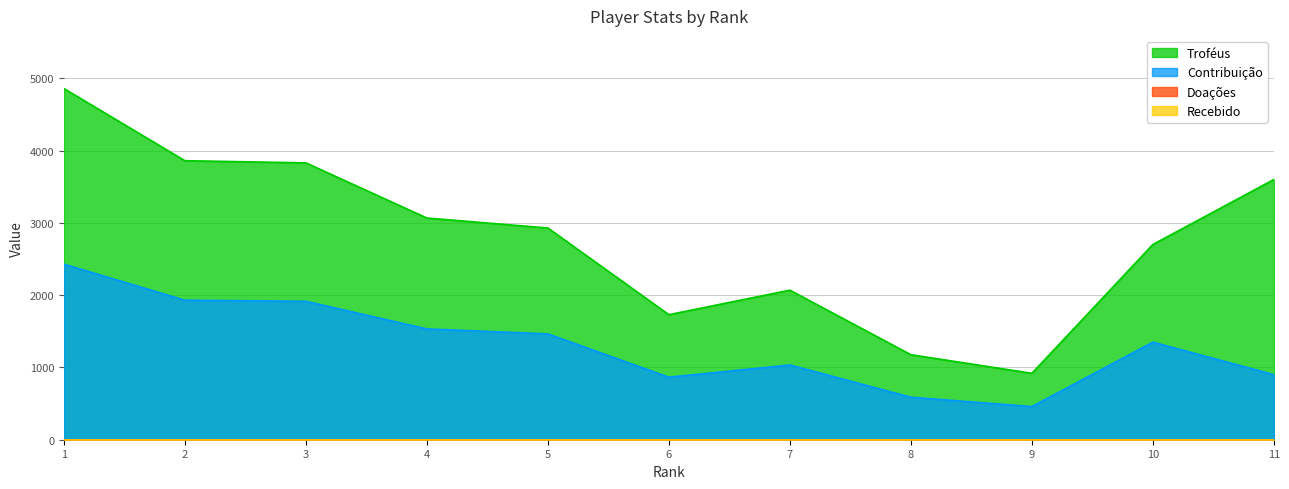

What is the difference between the maximum and minimum values in the Contribuição series?

1970